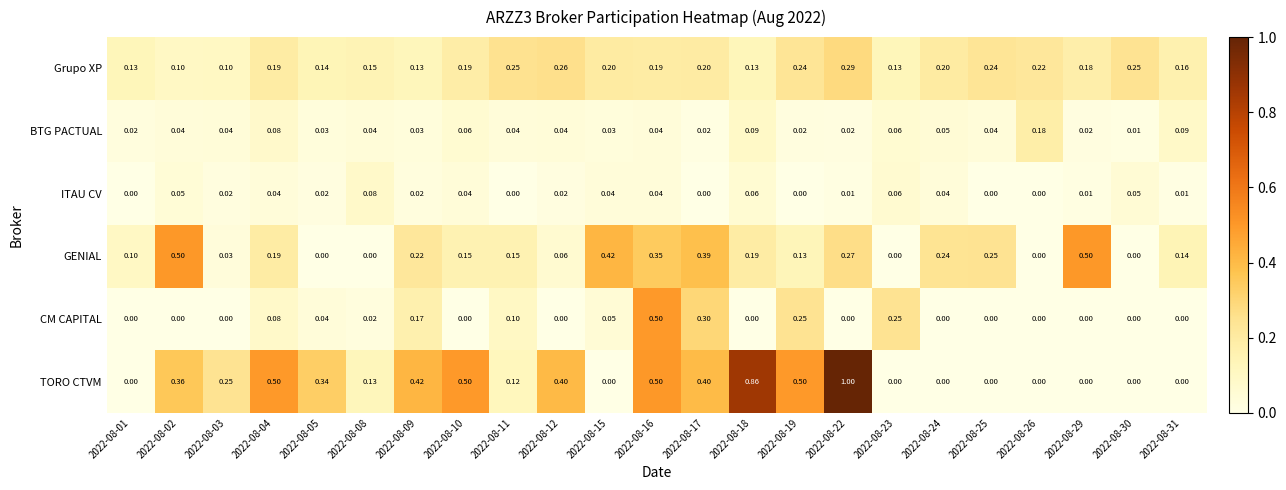

Which series has the widest spread of values?

TORO CTVM